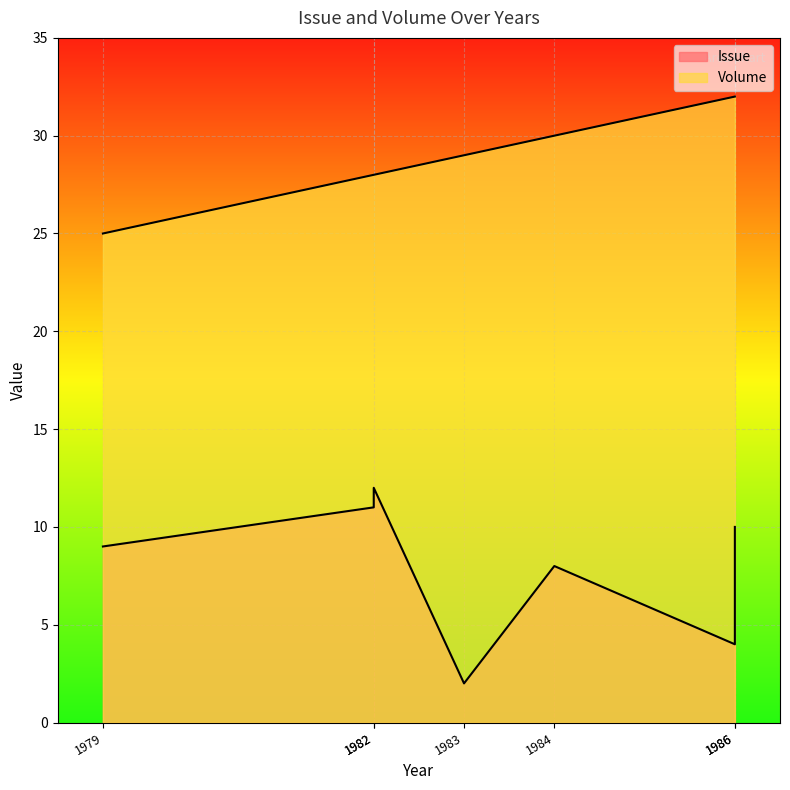

The value of Volume at 1979 is 10. True or false?

False